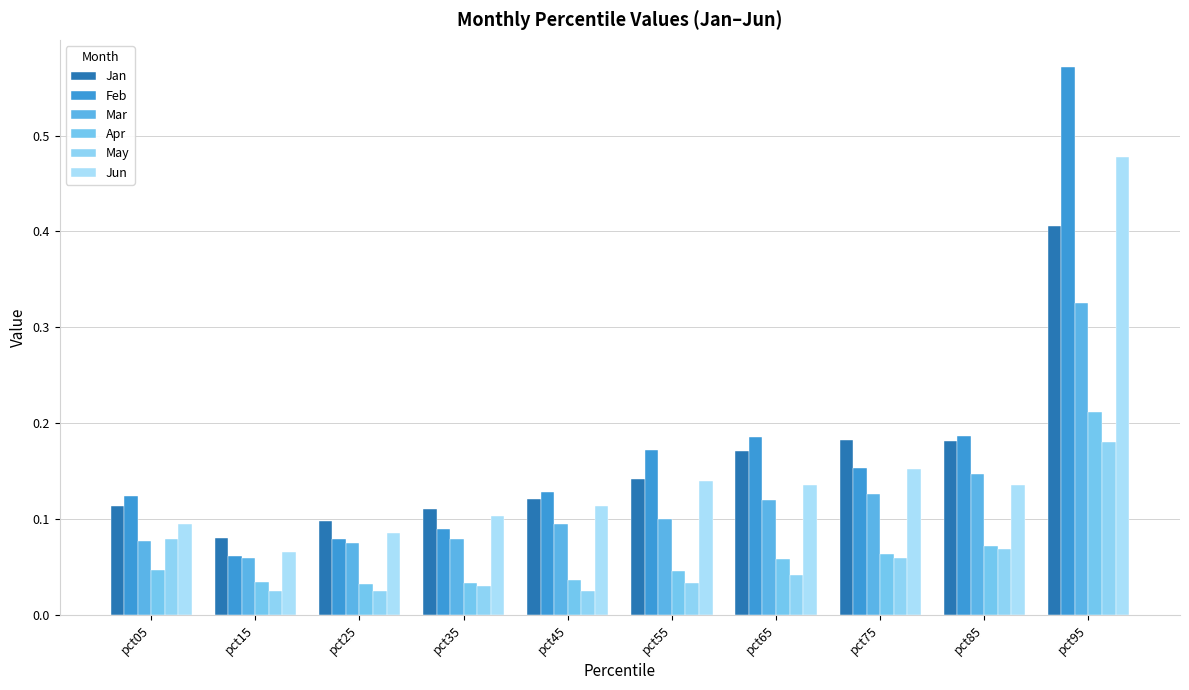

Are the bars horizontal?

No